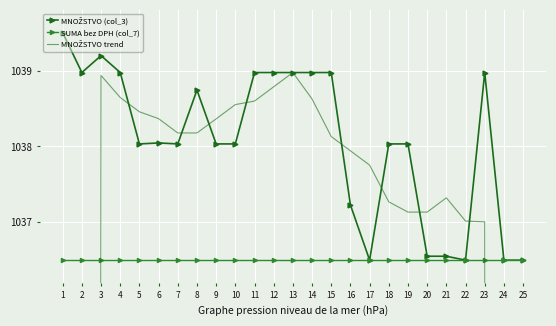

At which category is the sum across all series the highest?

3